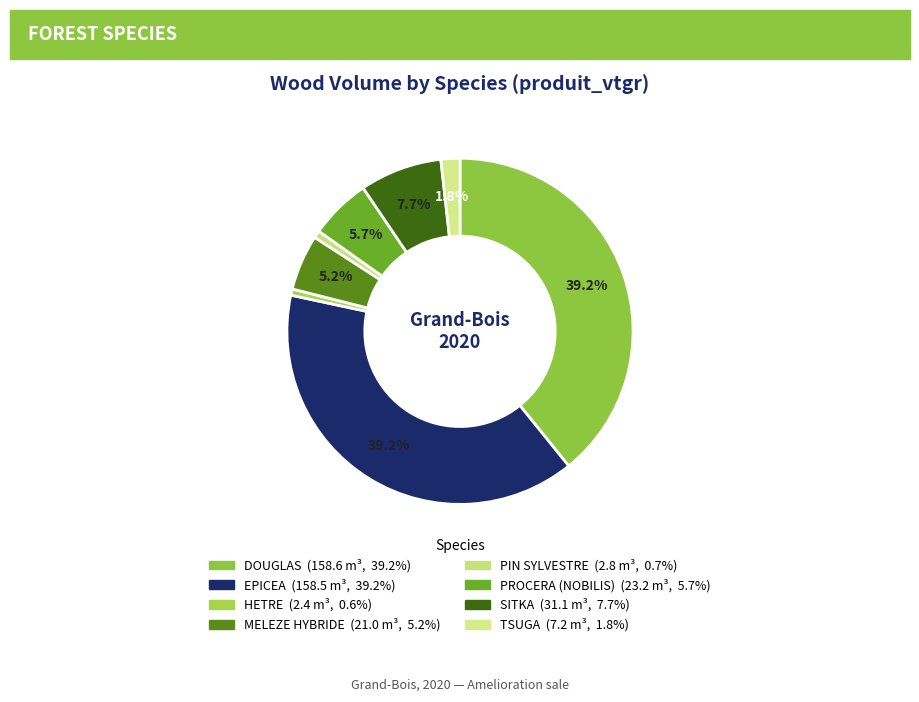

Count the number of slices in the pie.

8